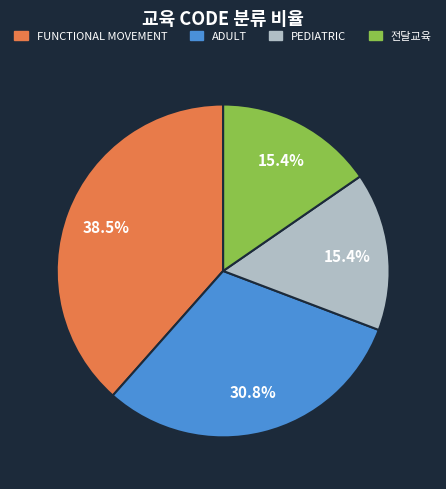

To the nearest percent, what portion does 전달교육 represent?

15%